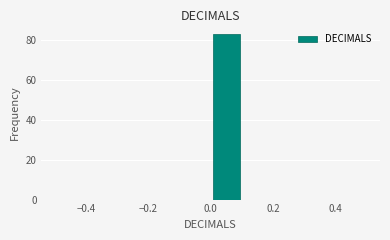

Reading left to right, list every bar in this chart as the range it spans on the x-axis followed by its height. The values are not printed on the chart, so give them approximately, as read against the axis.

-0.5 to -0.4: 0
-0.4 to -0.3: 0
-0.3 to -0.2: 0
-0.2 to -0.1: 0
-0.1 to 0.0: 0
0.0 to 0.1: 84
0.1 to 0.2: 0
0.2 to 0.3: 0
0.3 to 0.4: 0
0.4 to 0.5: 0